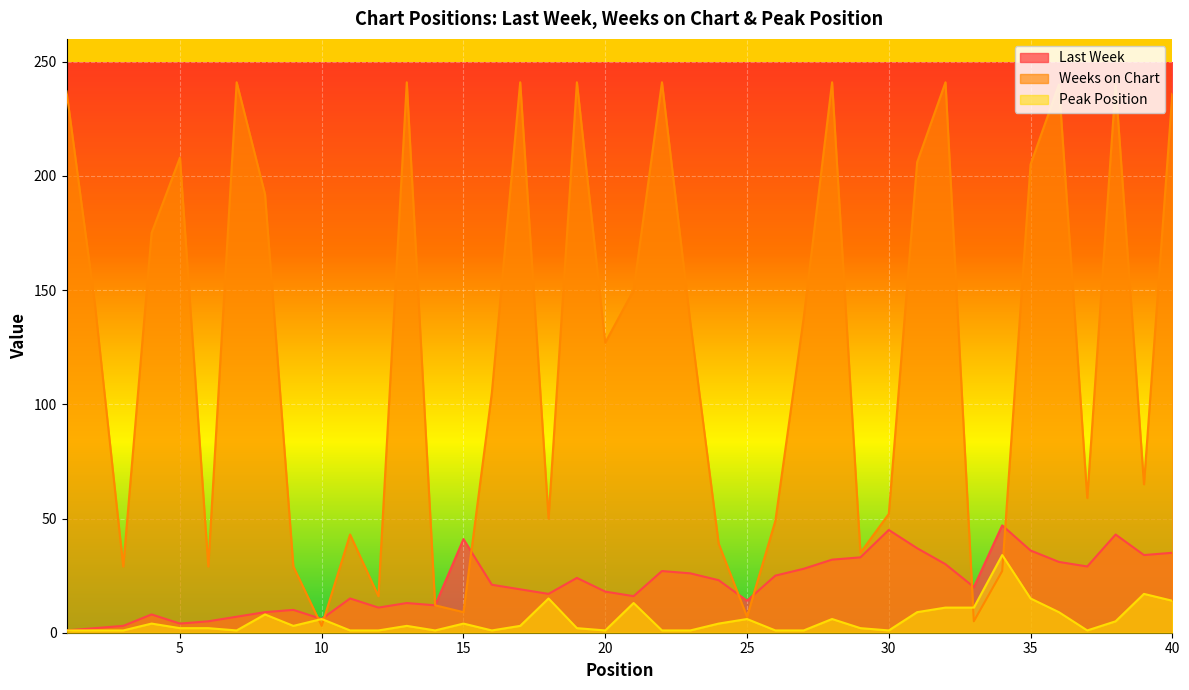

How many lines are shown in the chart?

3